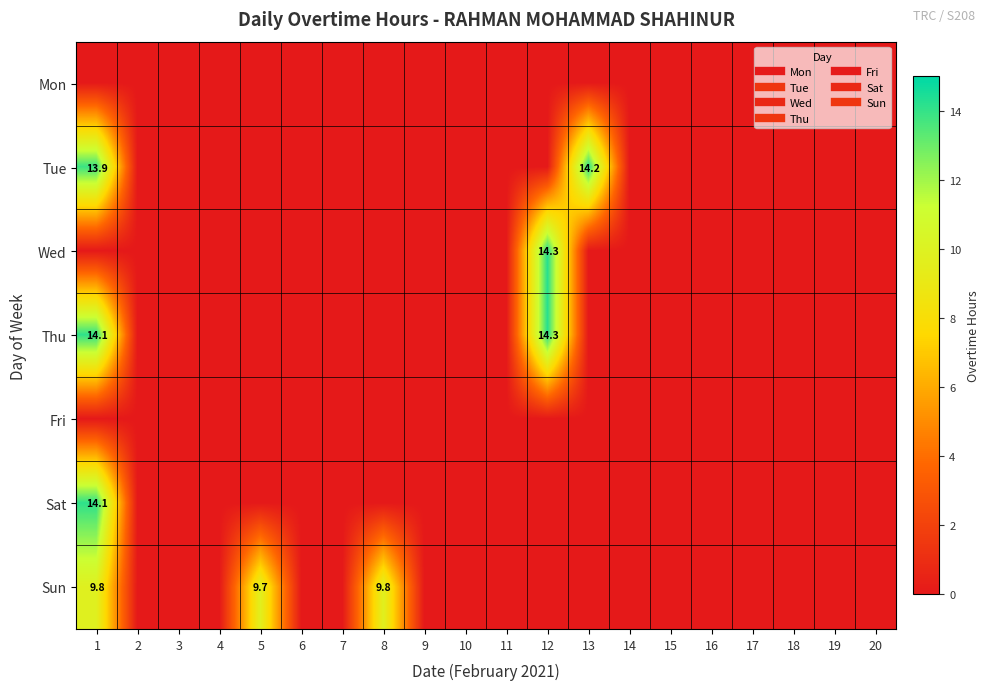

Which series has the largest total across all categories?

Sun